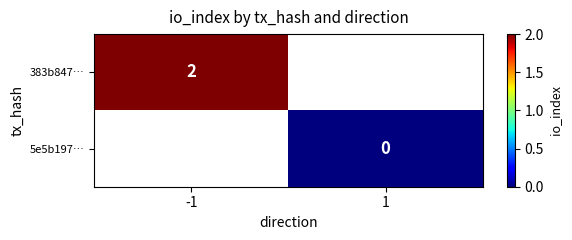

Count the number of categories in the chart.

2